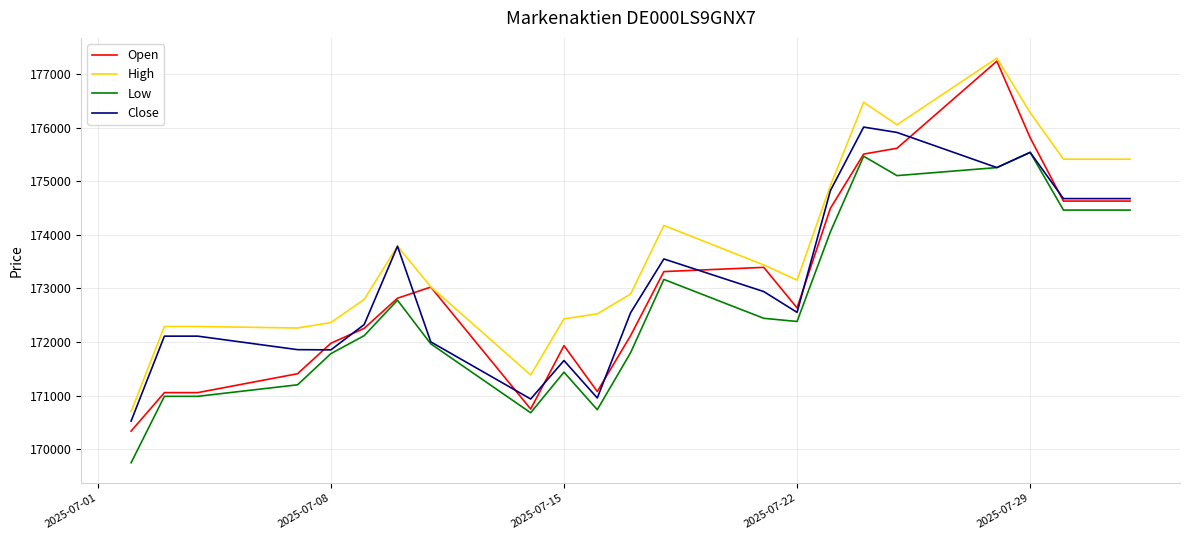

Which series has the largest range (max minus min)?

Open